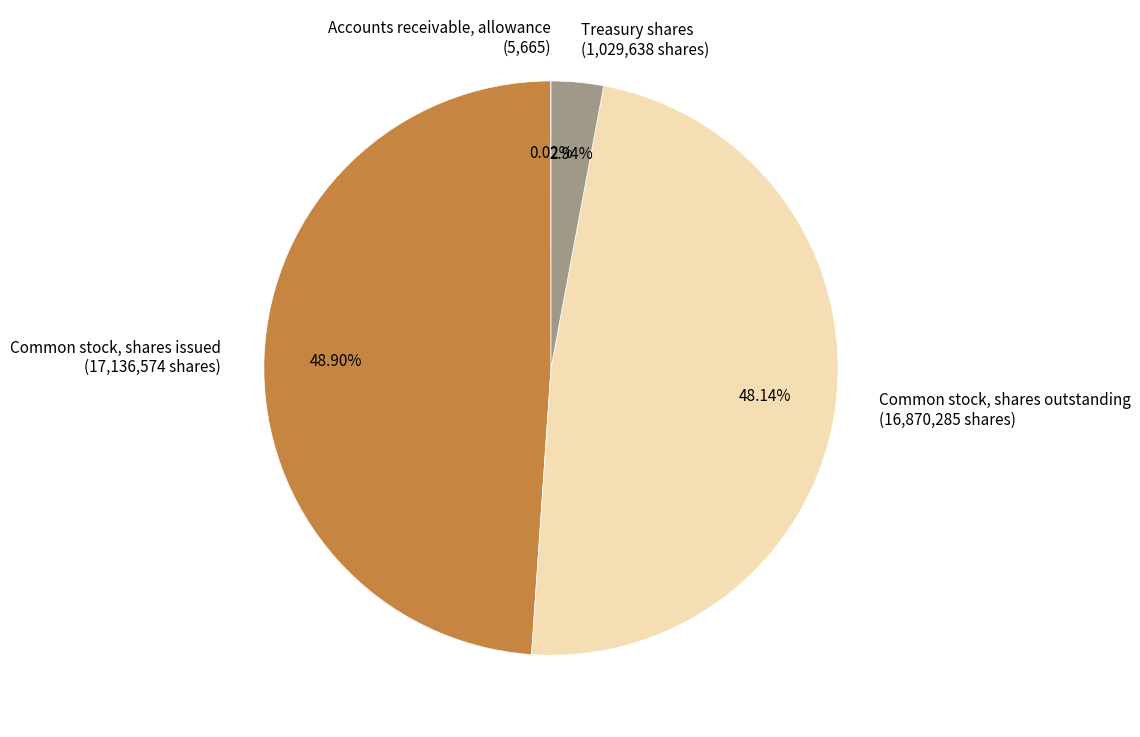

Do Common stock, shares issued (17,136,574 shares) and Treasury shares (1,029,638 shares) together represent more than half of the pie?

Yes